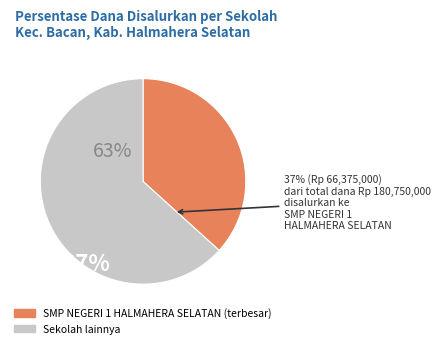

Is there any slice that represents more than half of the pie?

Yes